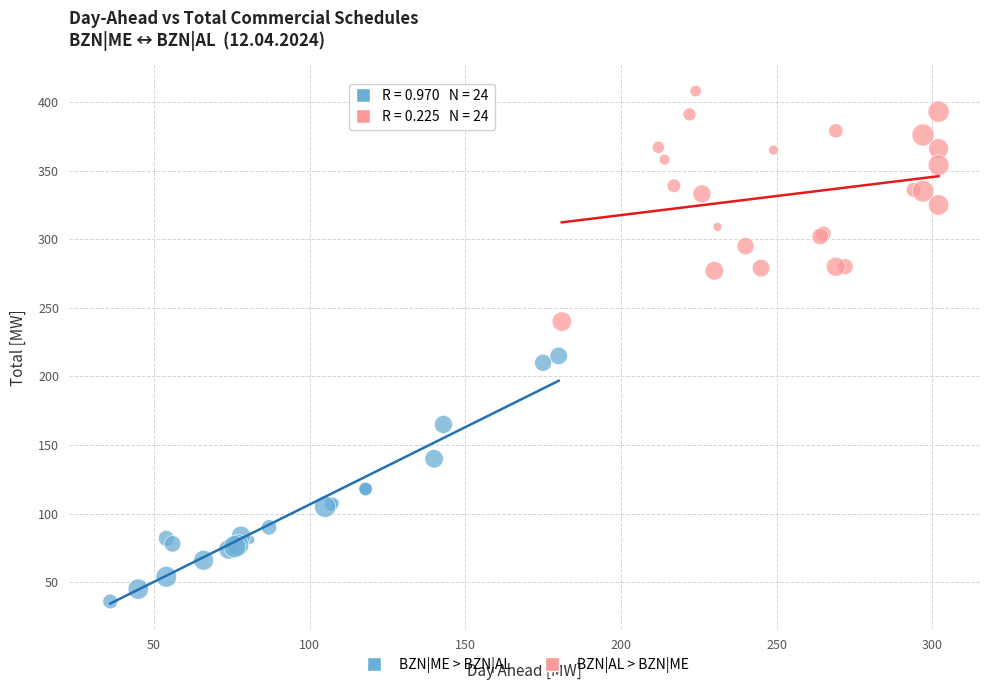

Which series has the largest Y range (max minus min)?

BZN|ME > BZN|AL